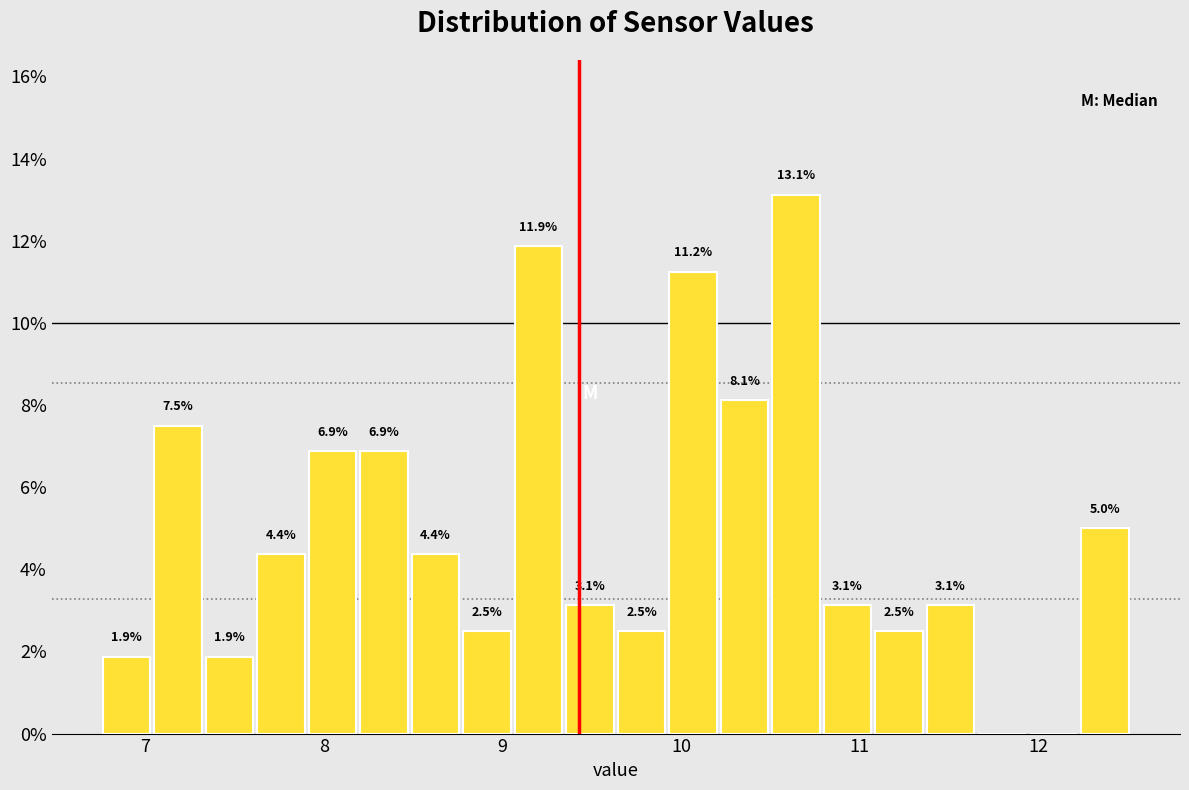

Around what value on the x-axis is the tallest bar? Give the approximate position of its centre, as read against the axis.

10.6